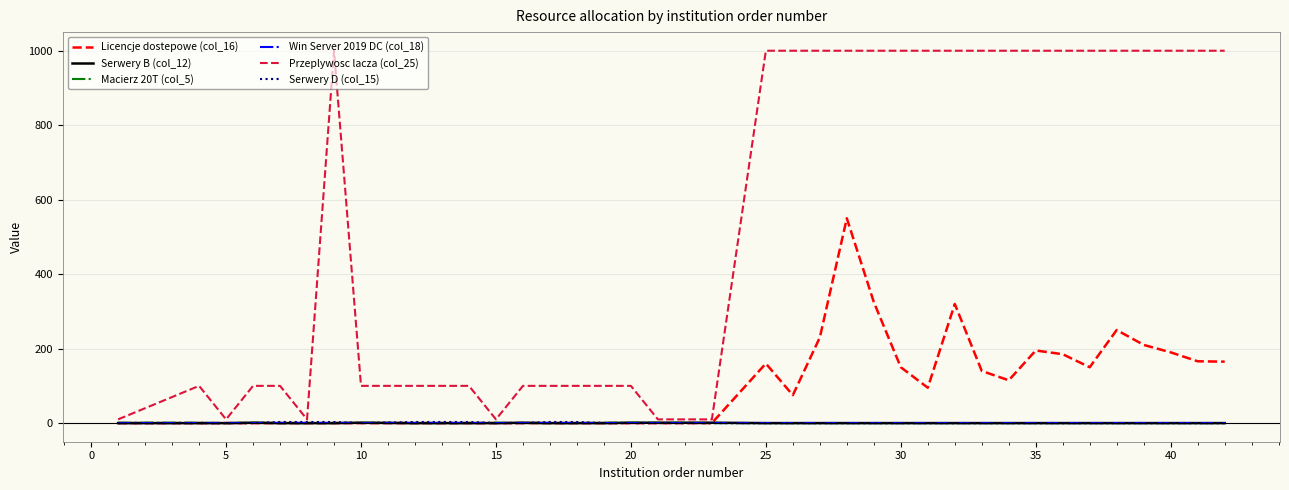

Which series has the largest total across all categories?

Przeplywosc lacza (col_25)